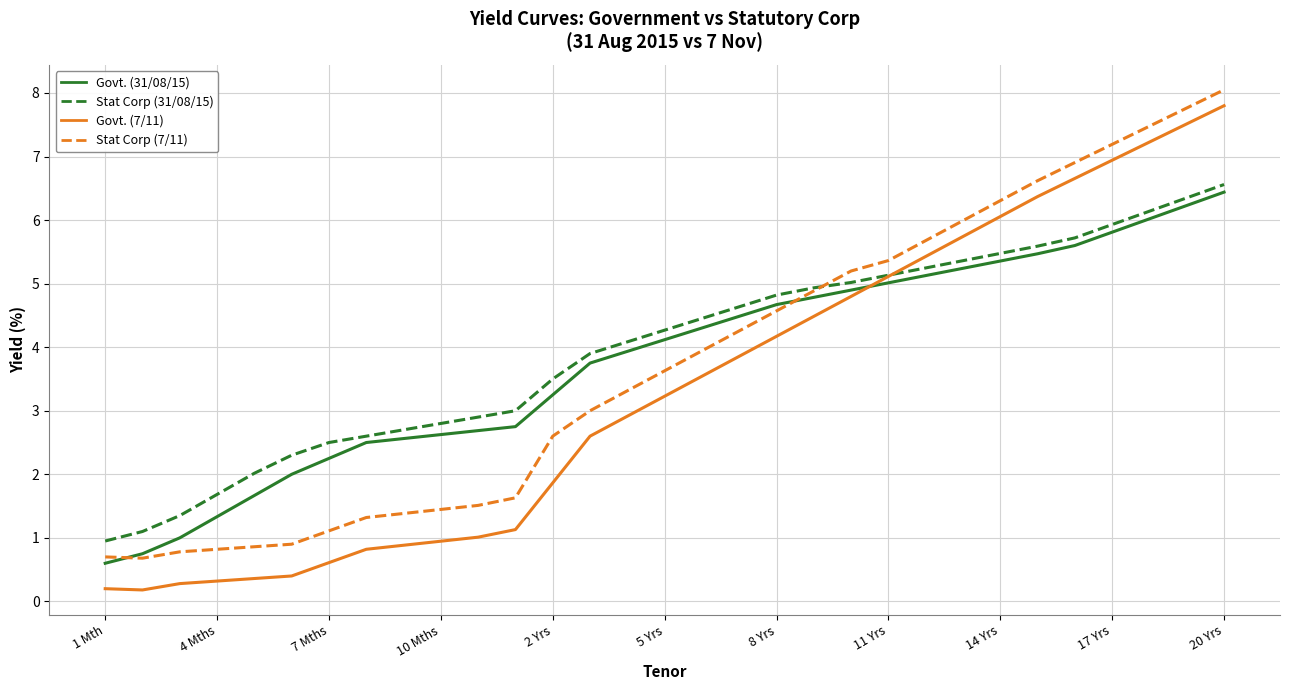

Which series has the largest range (max minus min)?

Govt. (7/11)